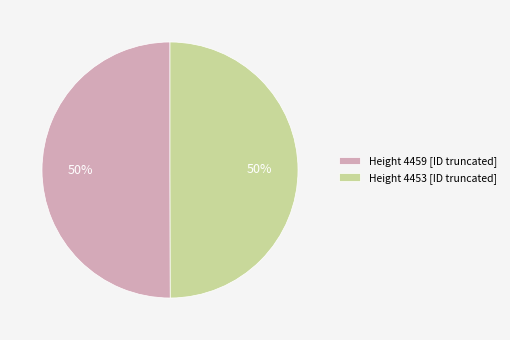

Approximately how many times larger is the value at Height 4453 [ID truncated] compared to Height 4459 [ID truncated]?

1.0